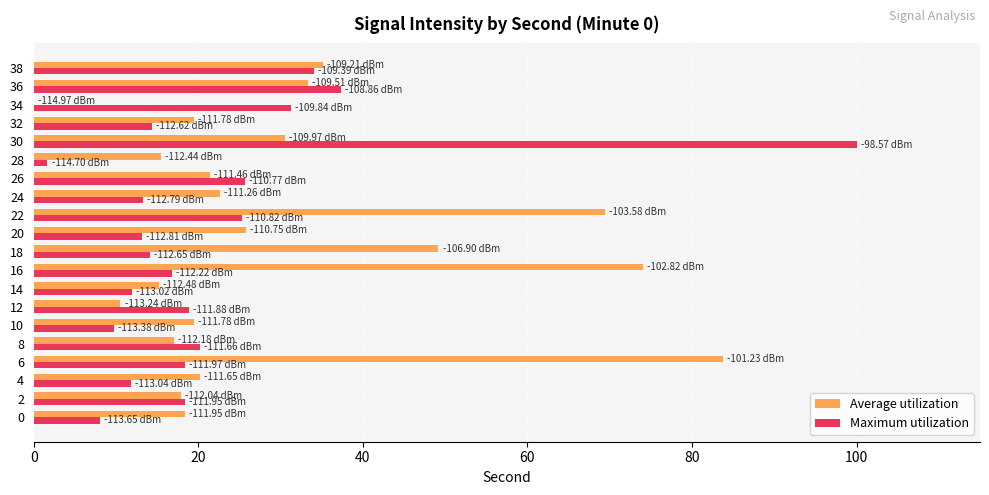

Which series has the largest total across all categories?

Average utilization